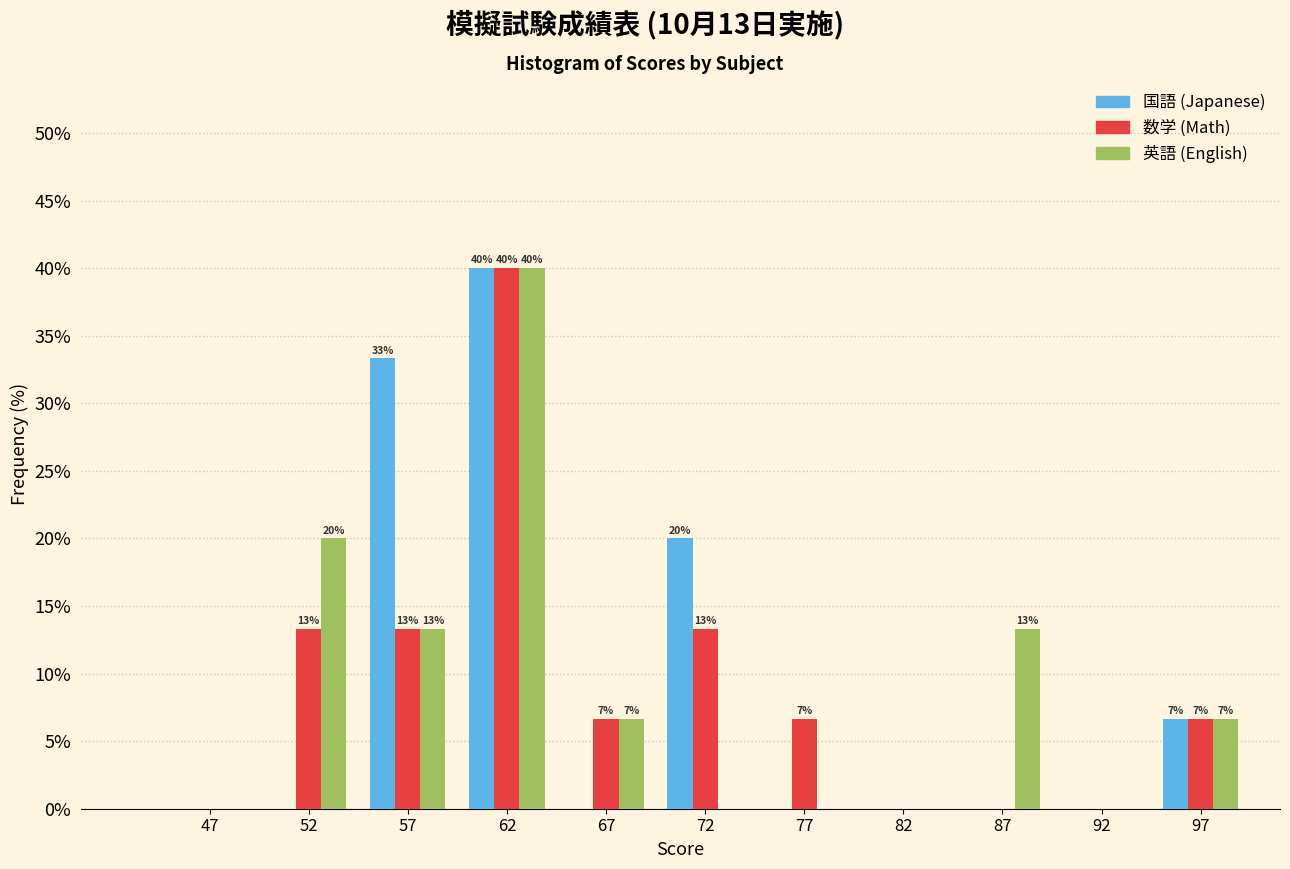

Are the bars horizontal?

No